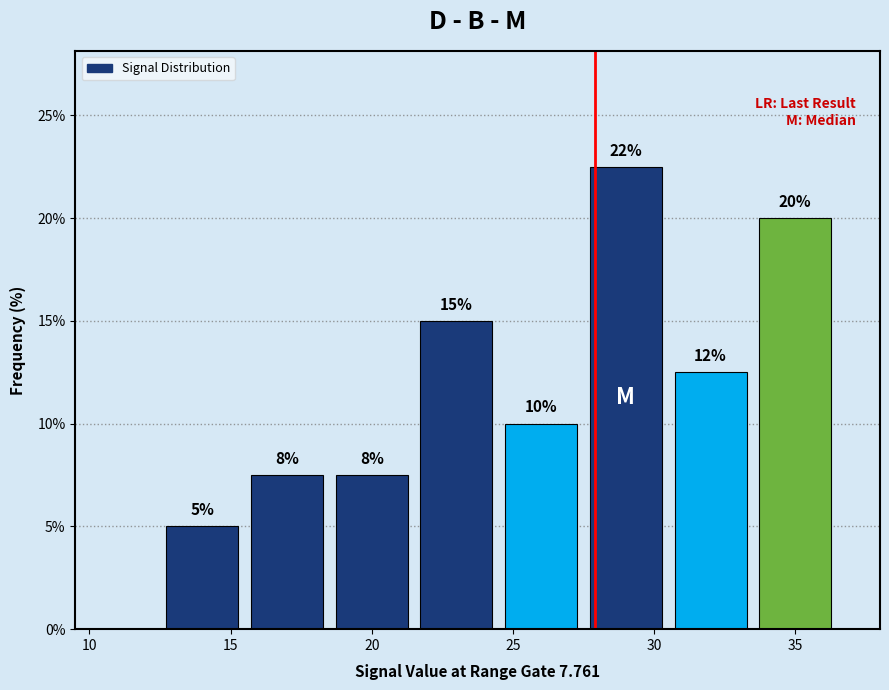

Which range on the x-axis has the tallest bar?

27.5 to 30.5